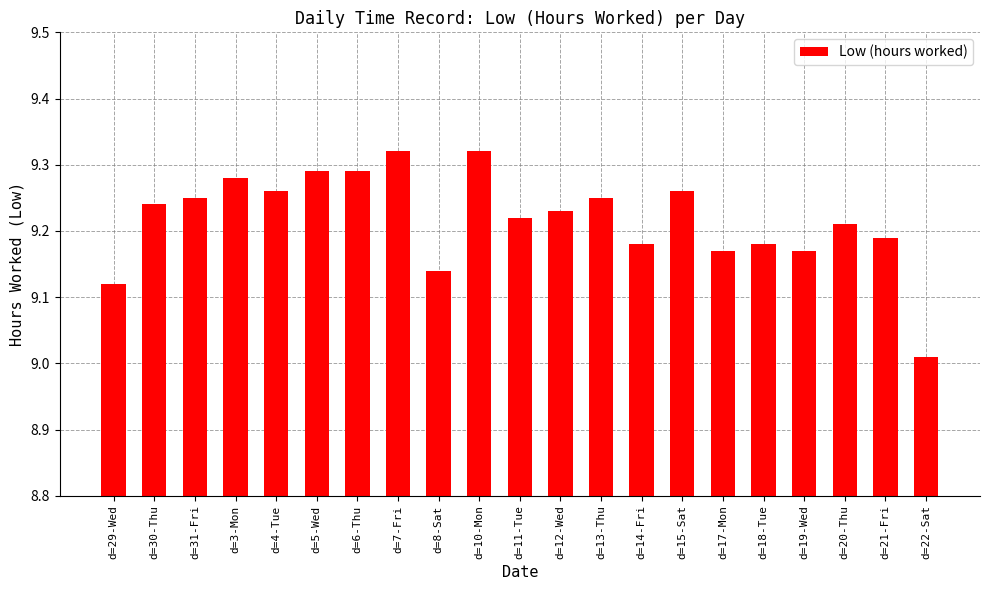

How many bars are there in total?

21